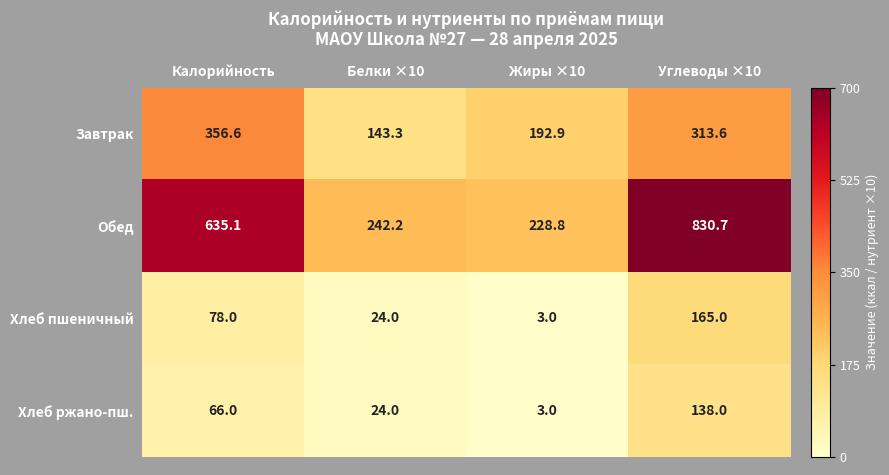

What is the sum of all Хлеб ржано-пш. values?

231.0